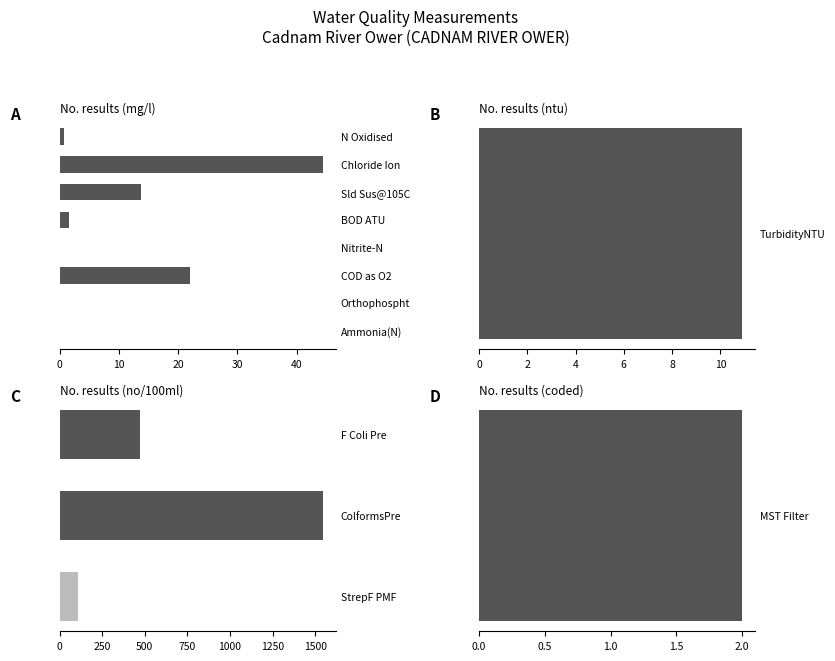

The chart shows a value of 23.8 at Sld Sus@105C. True or false?

False